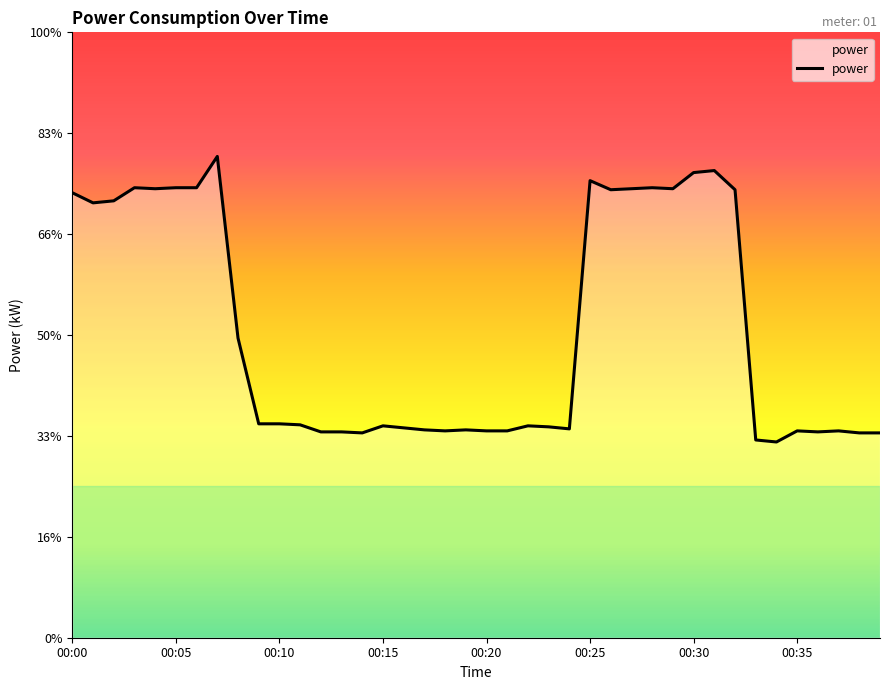

Does the chart display data point markers on the line(s)?

No